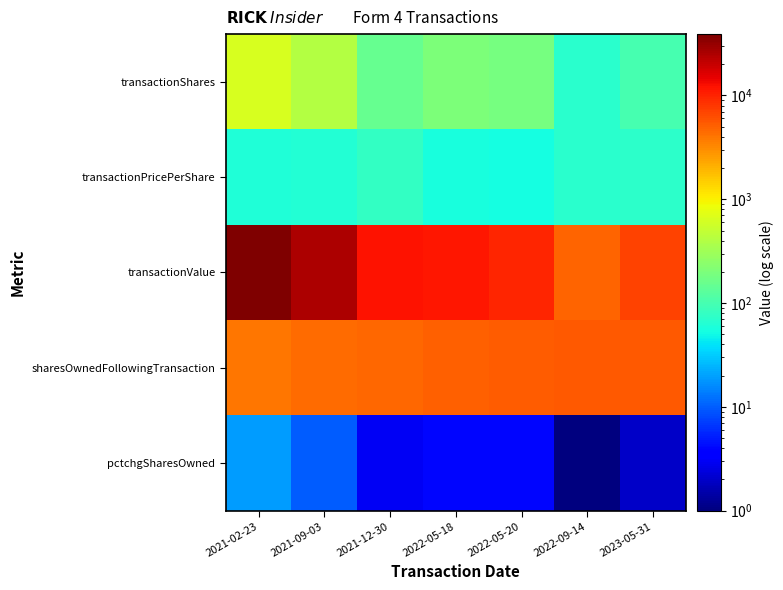

Reading right to left, transcribe all the data shown in this chart.

transactionShares: 2023-05-31=100.0	2022-09-14=69.0	2022-05-20=185.0	2022-05-18=200.0	2021-12-30=150.0	2021-09-03=400.0	2021-02-23=650.0
transactionPricePerShare: 2023-05-31=71.5	2022-09-14=69.7	2022-05-20=53.0	2022-05-18=57.0	2021-12-30=78.7	2021-09-03=63.5	2021-02-23=60.0
transactionValue: 2023-05-31=7150.0	2022-09-14=4809.0	2022-05-20=9805.0	2022-05-18=11400.0	2021-12-30=11798.0	2021-09-03=25400.0	2021-02-23=39000.0
sharesOwnedFollowingTransaction: 2023-05-31=5474.0	2022-09-14=5374.0	2022-05-20=5305.0	2022-05-18=5120.0	2021-12-30=4570.0	2021-09-03=4420.0	2021-02-23=4020.0
pctchgSharesOwned: 2023-05-31=2.0	2022-09-14=1.0	2022-05-20=4.0	2022-05-18=4.0	2021-12-30=3.0	2021-09-03=10.0	2021-02-23=19.0